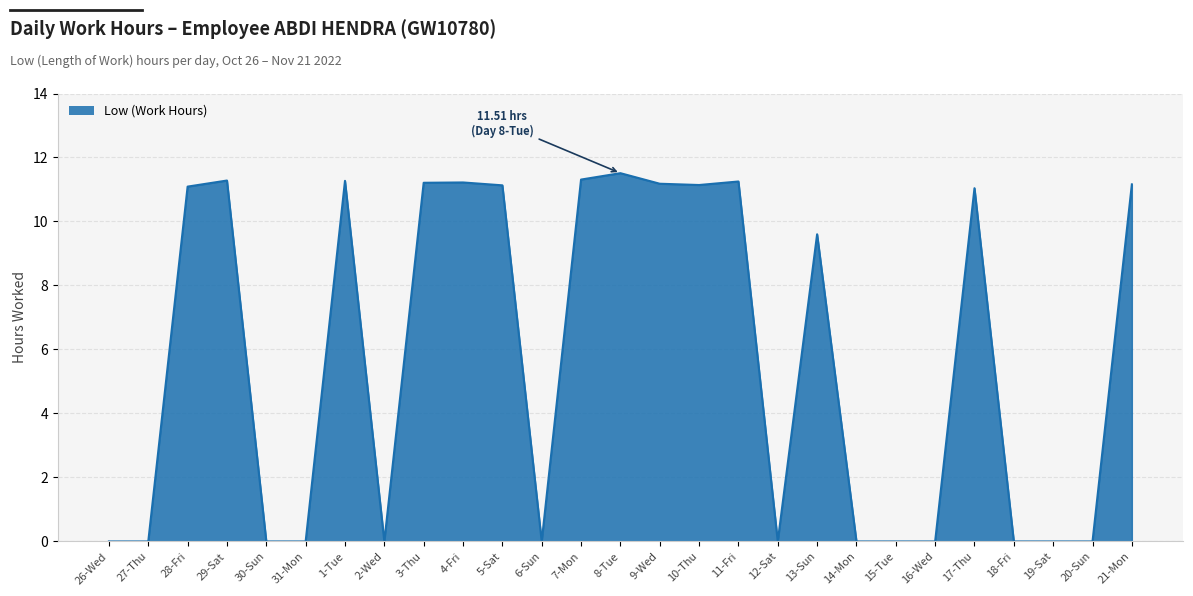

Where is the data nearest to the value 5?

13-Sun